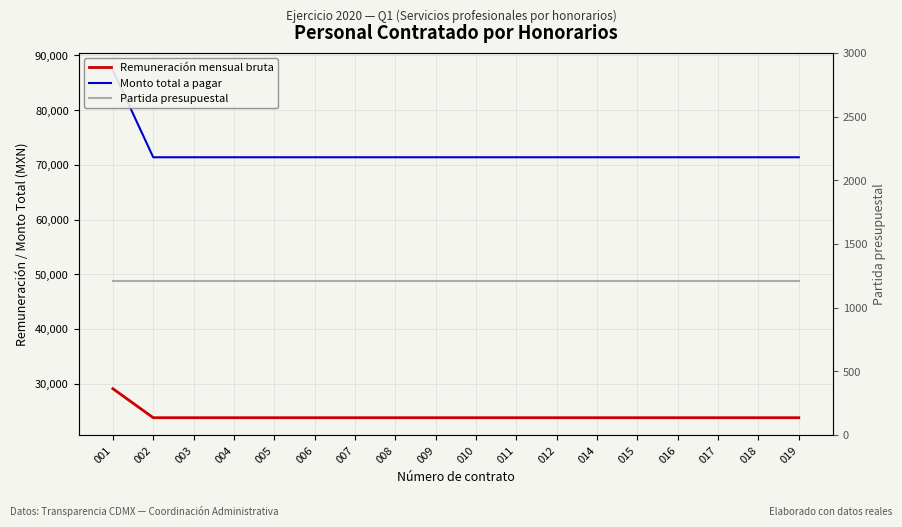

What is the approximate value of Partida presupuestal at 015?

1211